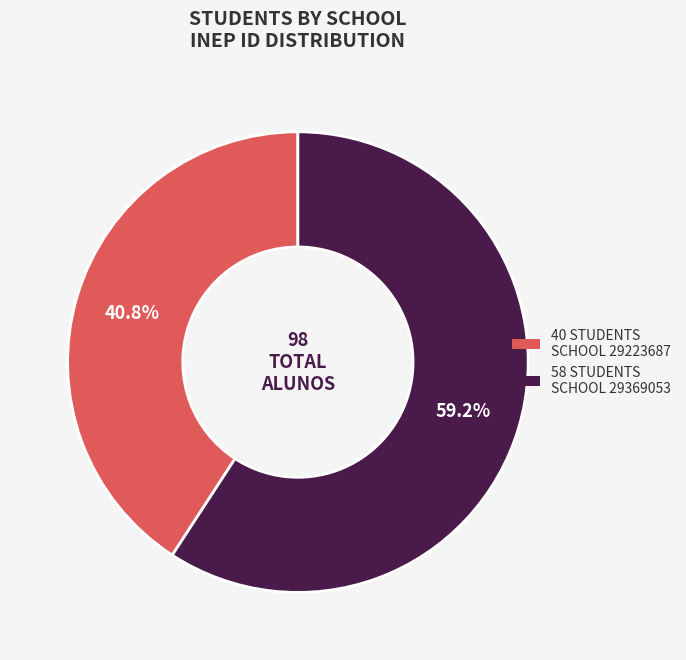

Is there a majority slice in this chart?

Yes